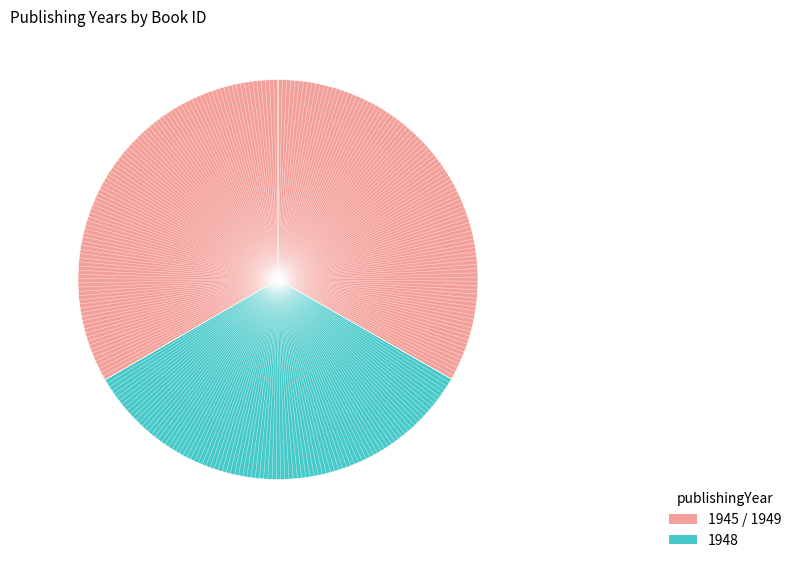

Count the number of slices in the pie.

3